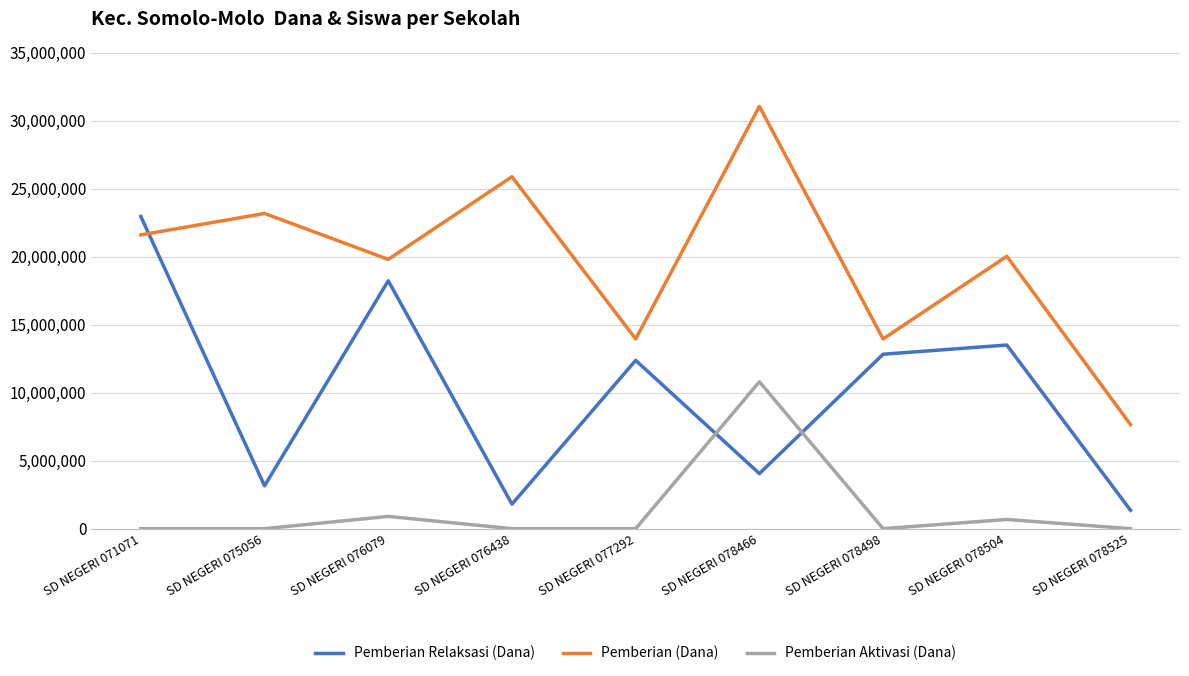

Rank the series by their maximum value, from lowest to highest.

Pemberian Aktivasi (Dana), Pemberian Relaksasi (Dana), Pemberian (Dana)